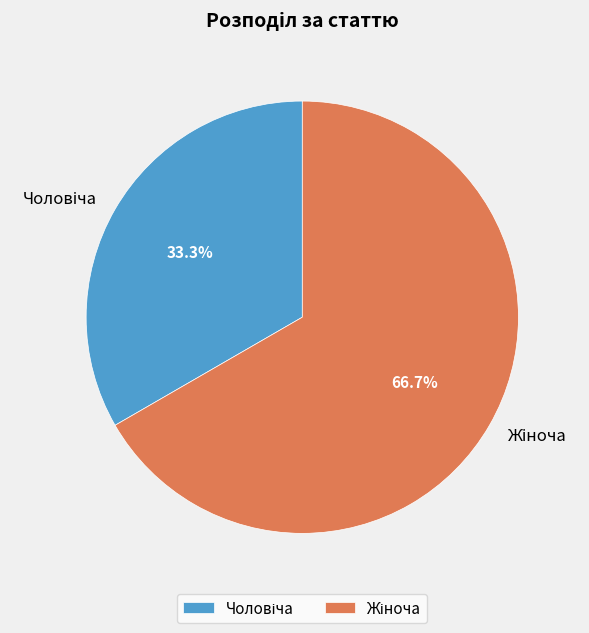

Is there a majority slice in this chart?

Yes